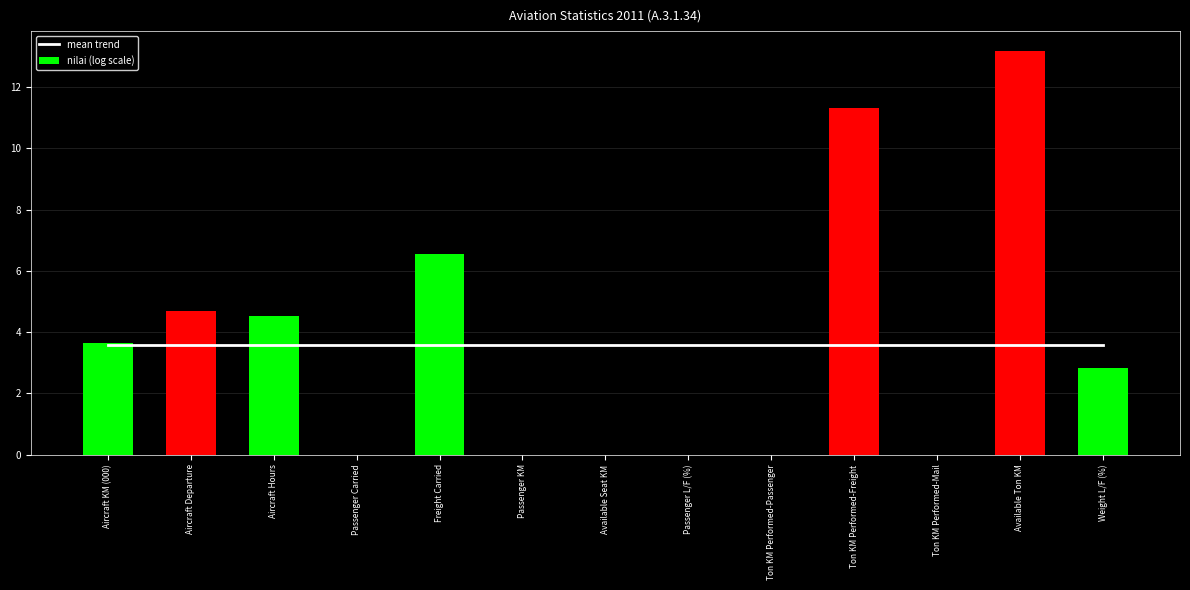

Reading left to right, what are all the values shown in this chart?

mean trend: 3.6	3.6	3.6	3.6	3.6	3.6	3.6	3.6	3.6	3.6	3.6	3.6	3.6
nilai (log scale): 3.6	4.7	4.5	0.0	6.5	0.0	0.0	0.0	0.0	11.3	0.0	13.2	2.8